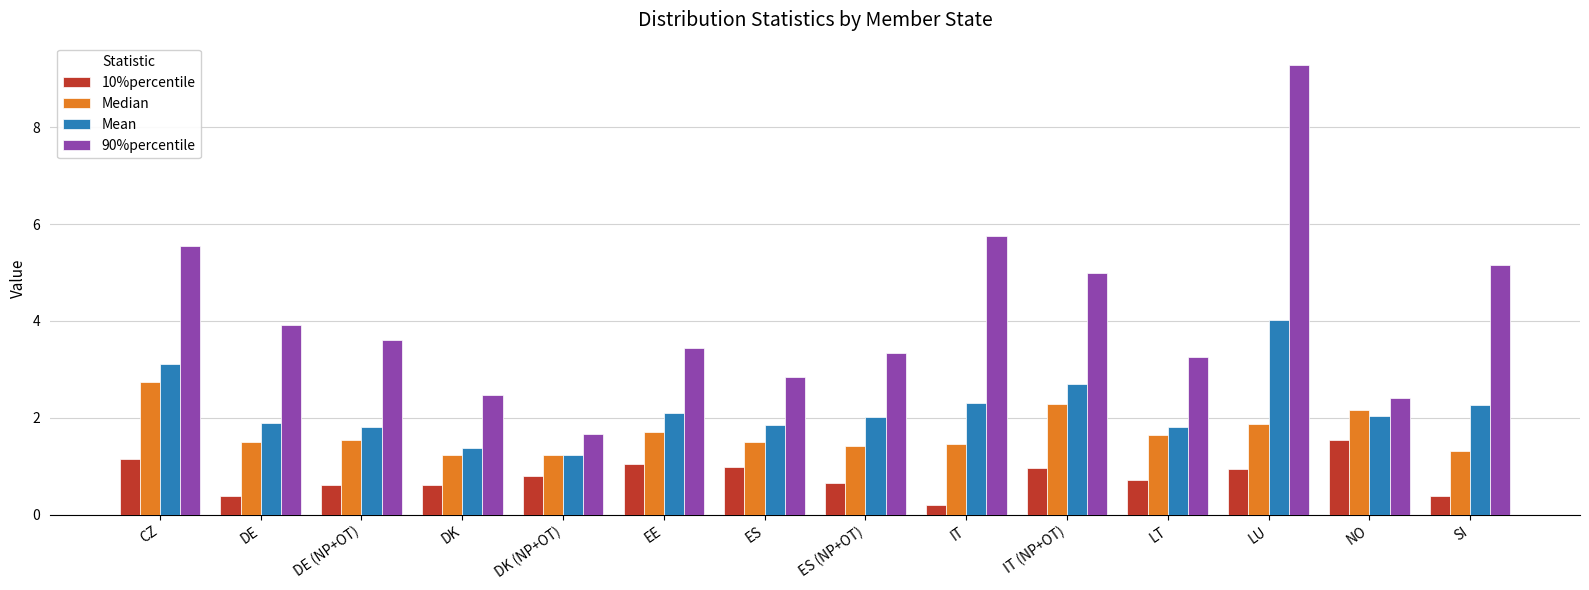

Between DE and LU, which series saw the biggest shift?

90%percentile